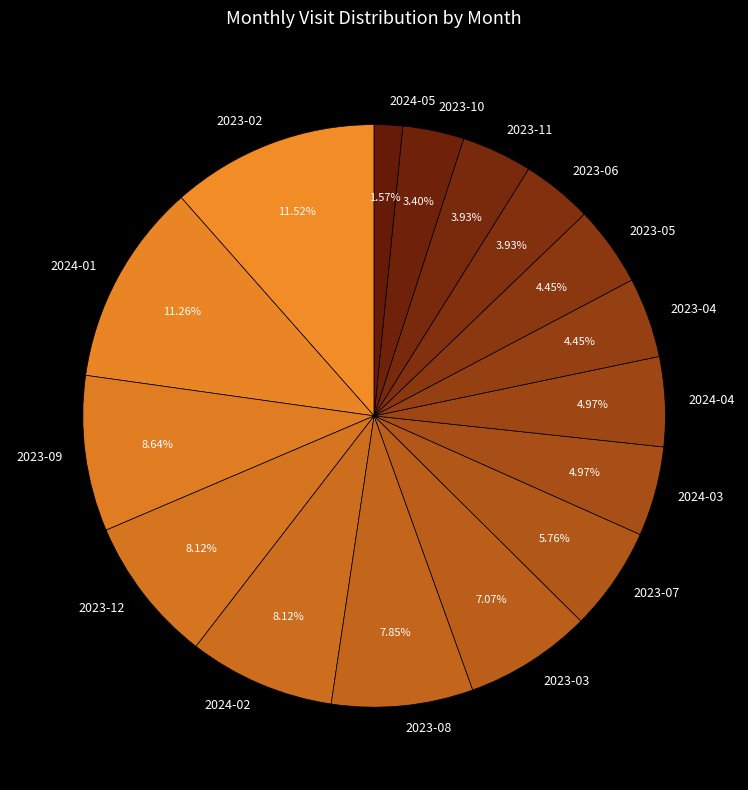

To the nearest percent, what portion does 2023-11 represent?

4%